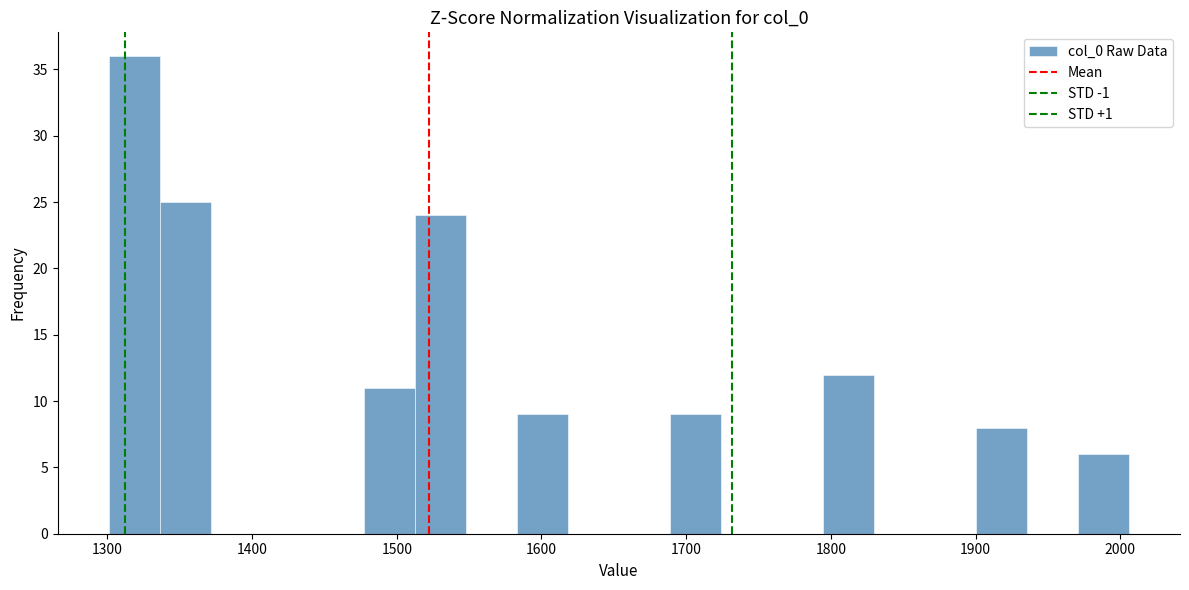

Read against the x-axis, roughly where is the centre of the tallest bar?

1320